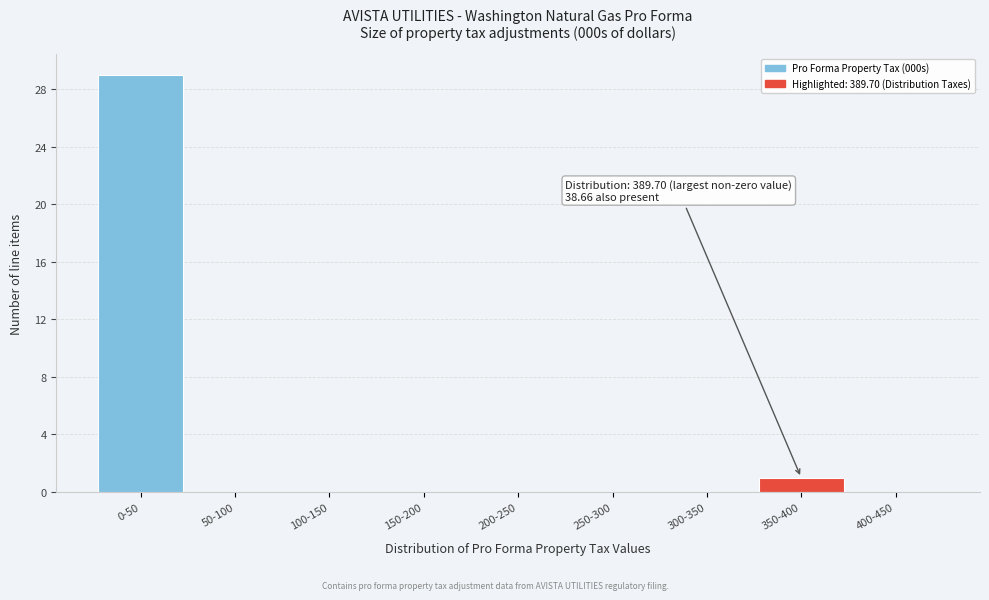

Reading right to left, extract all data points from this chart.

400-450=0	350-400=1	300-350=0	250-300=0	200-250=0	150-200=0	100-150=0	50-100=0	0-50=29